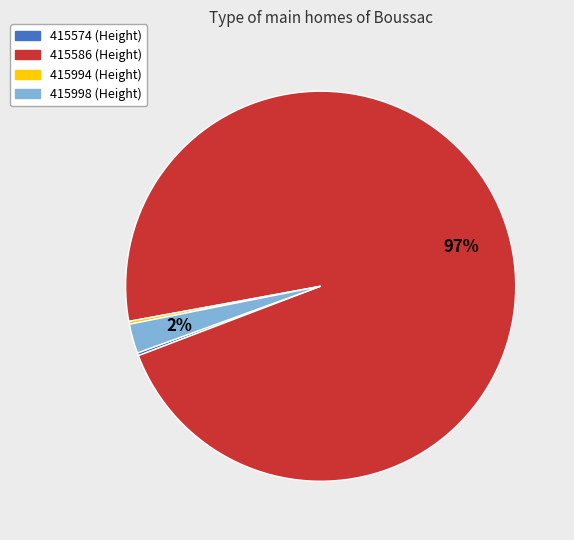

Is 415998 the majority of the pie?

No